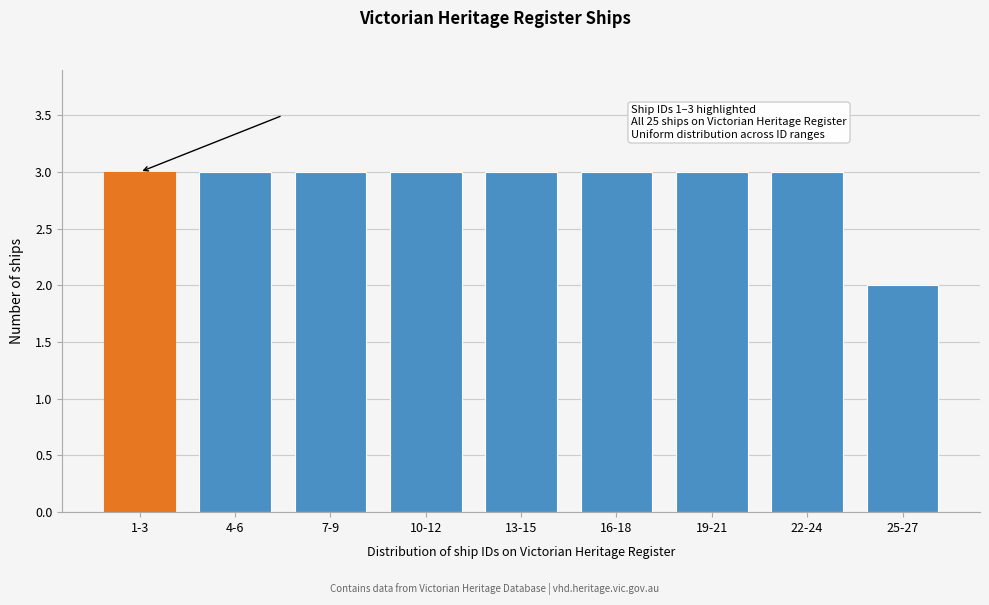

Reading left to right, transcribe all the data shown in this chart.

1-3=3	4-6=3	7-9=3	10-12=3	13-15=3	16-18=3	19-21=3	22-24=3	25-27=2